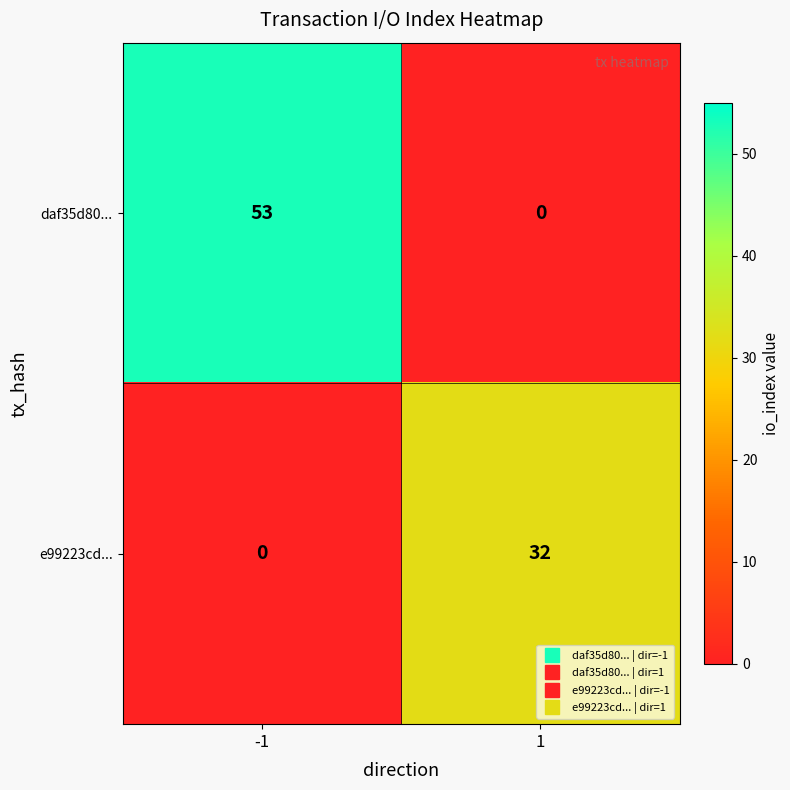

Reading right to left, list all the values displayed in this chart.

daf35d80...: 0	53
e99223cd...: 32	0